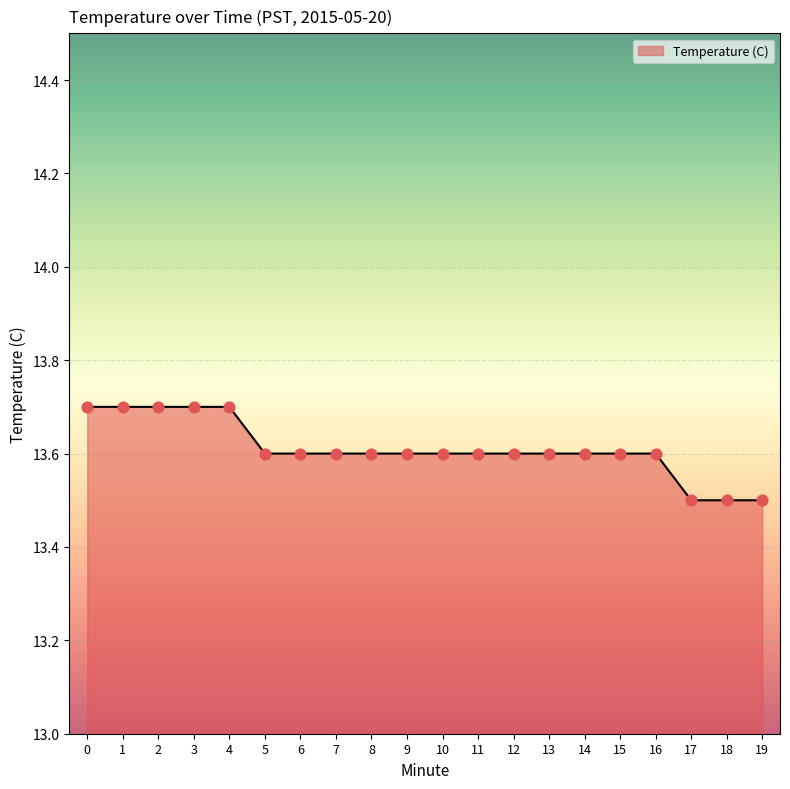

Approximately how many times larger is the value at 13 compared to 8?

1.0